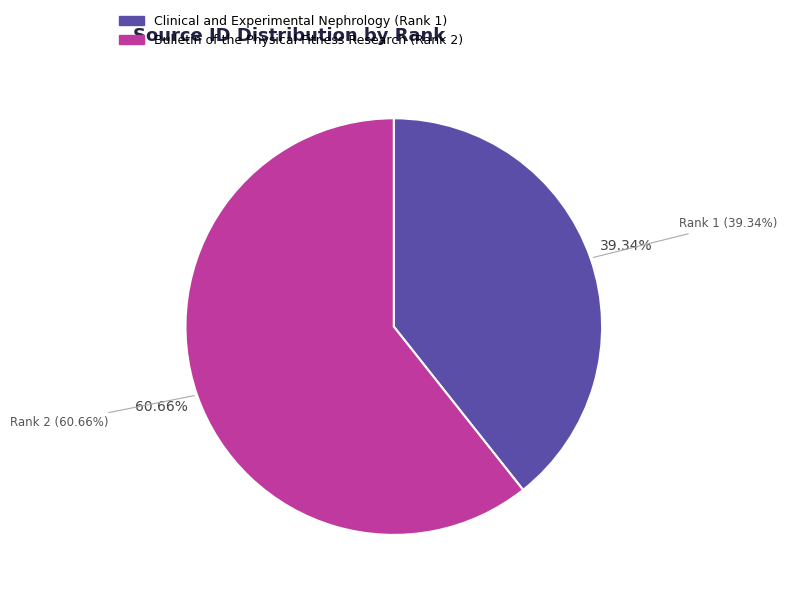

Which has a higher value, Bulletin of the Physical Fitness Research (Rank 2) or Clinical and Experimental Nephrology (Rank 1)?

Bulletin of the Physical Fitness Research (Rank 2)